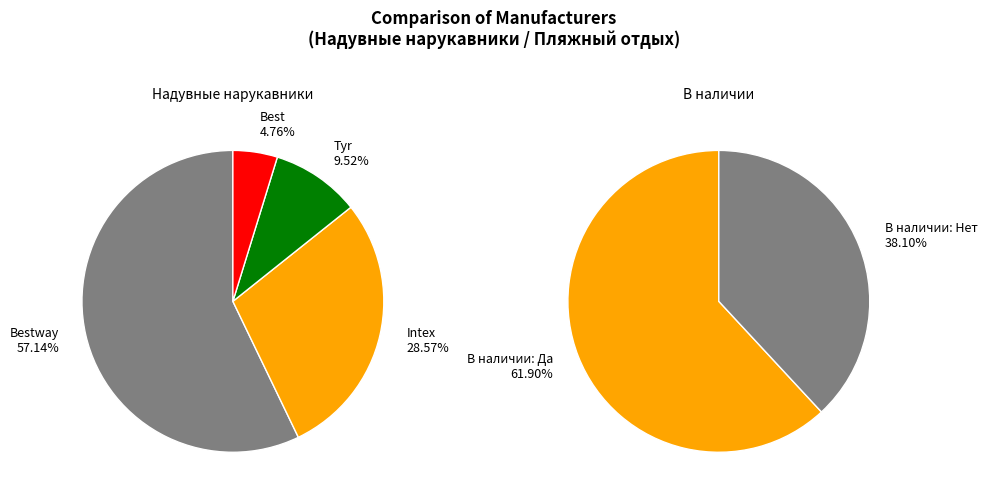

What percentage is NOT represented by Tyr?

90.5%